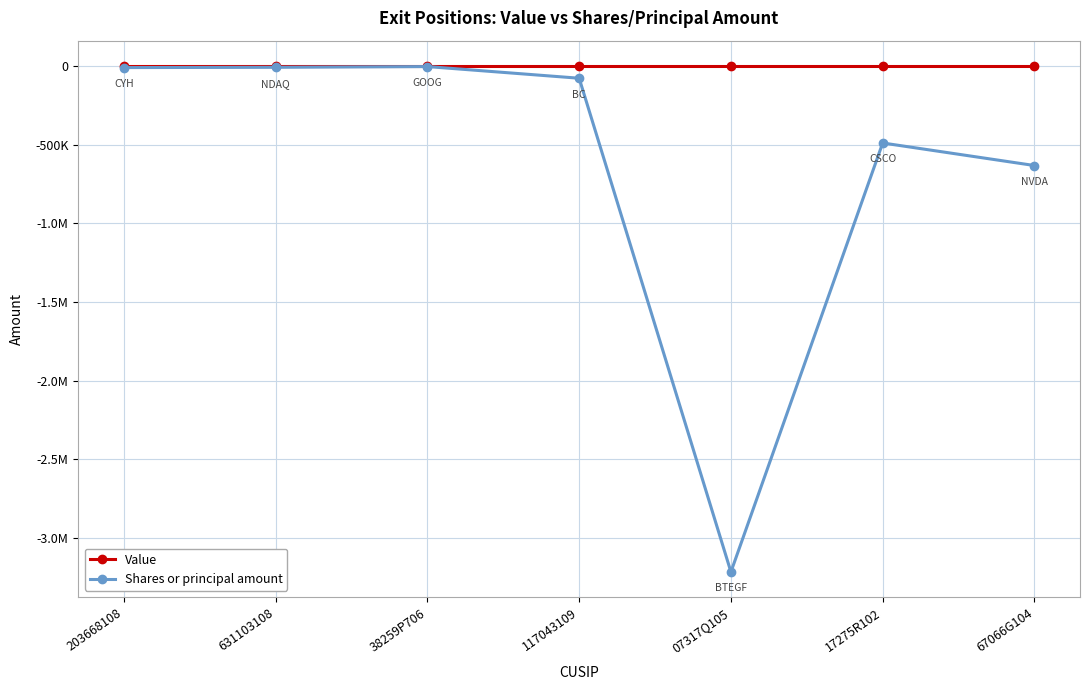

Reading left to right, transcribe all the data shown in this chart.

Value: 0	0	0	0	0	0	0
Shares or principal amount: -10300	-8500	-3808	-78000	-3217200	-489700	-633100